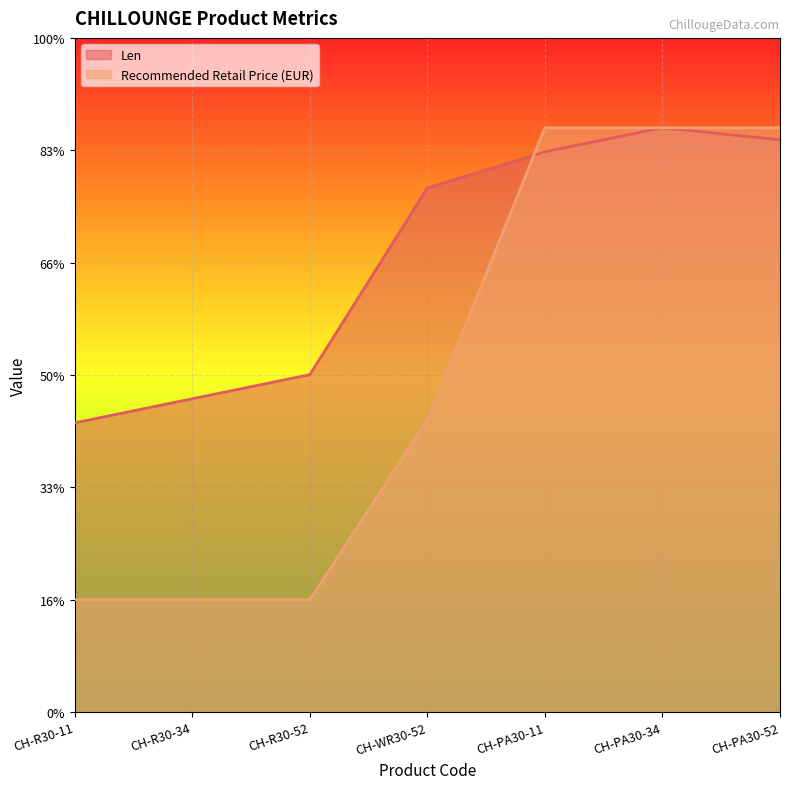

List the labels in order of Len value, smallest first.

CH-R30-11, CH-R30-34, CH-R30-52, CH-WR30-52, CH-PA30-11, CH-PA30-52, CH-PA30-34